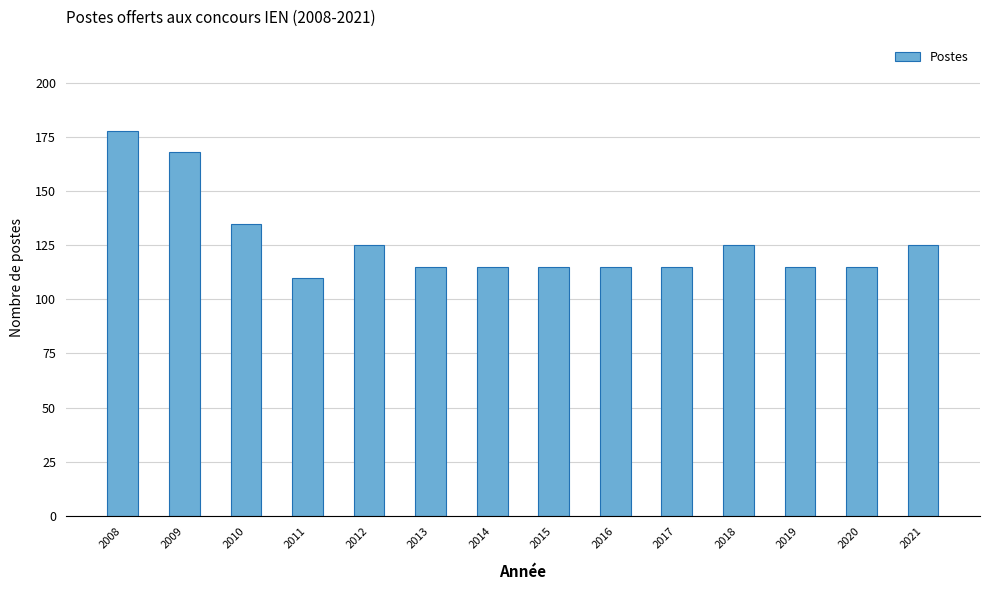

Reading left to right, transcribe all the data shown in this chart.

2008=178	2009=168	2010=135	2011=110	2012=125	2013=115	2014=115	2015=115	2016=115	2017=115	2018=125	2019=115	2020=115	2021=125